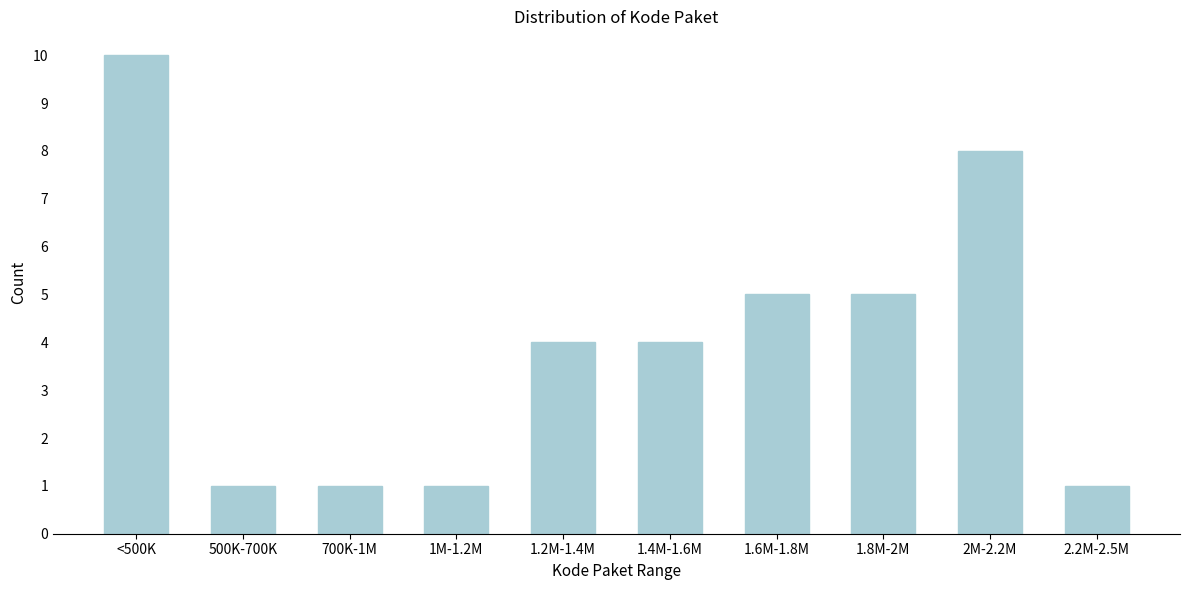

Reading right to left, list all the values displayed in this chart.

1	8	5	5	4	4	1	1	1	10